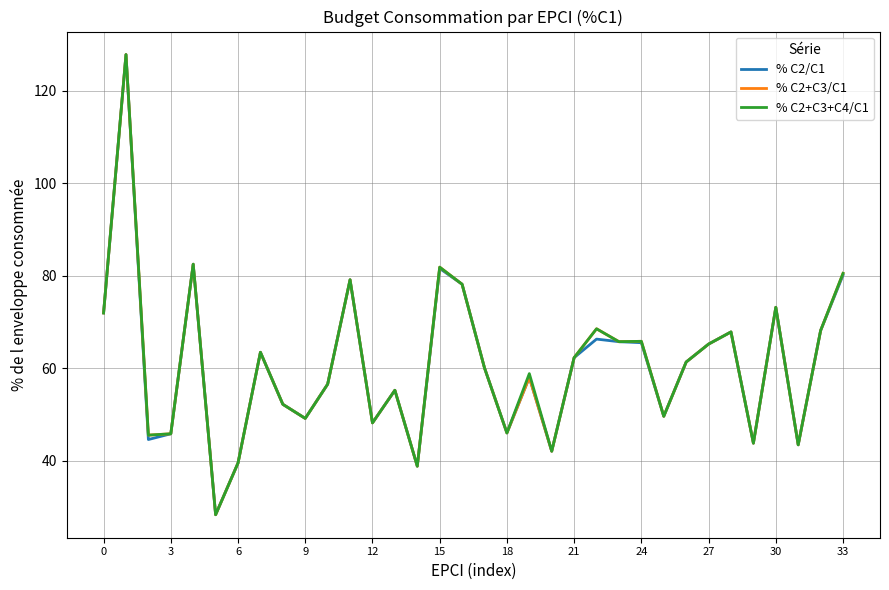

What is the highest value of the % C2/C1 series?

127.9